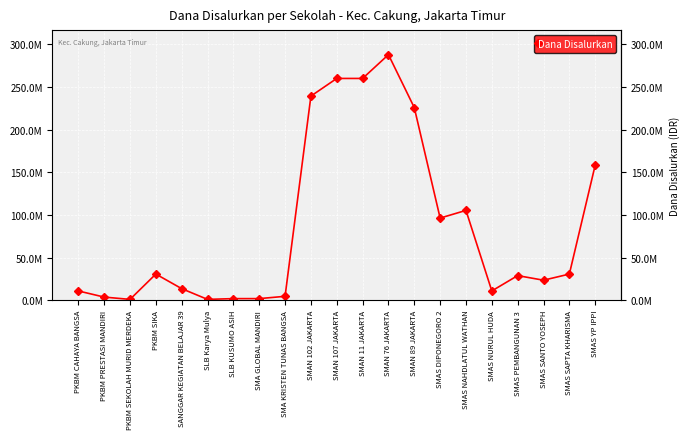

Is this an area chart (filled region under the line)?

No